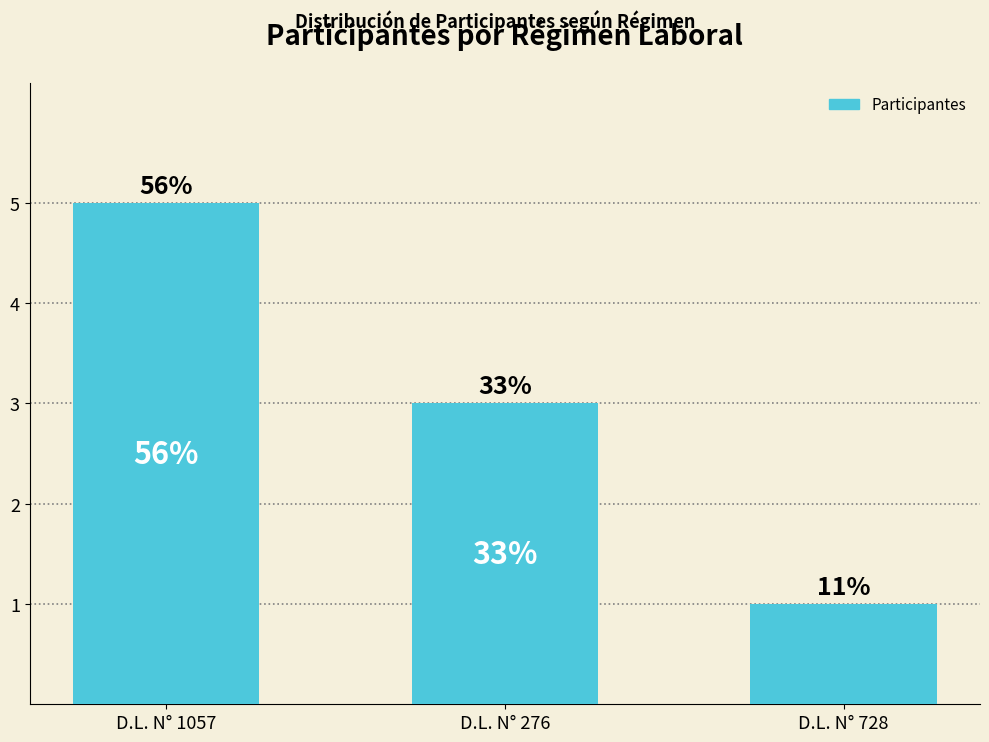

How many bars are there in total?

3